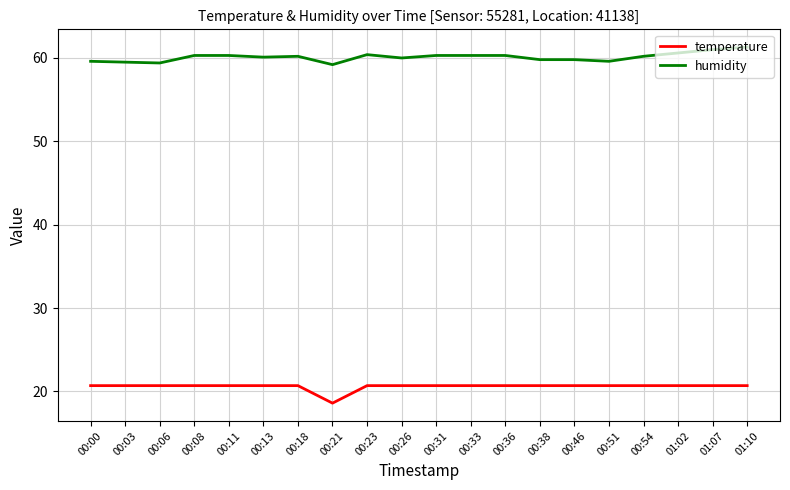

True or false: temperature and humidity intersect in this chart.

False